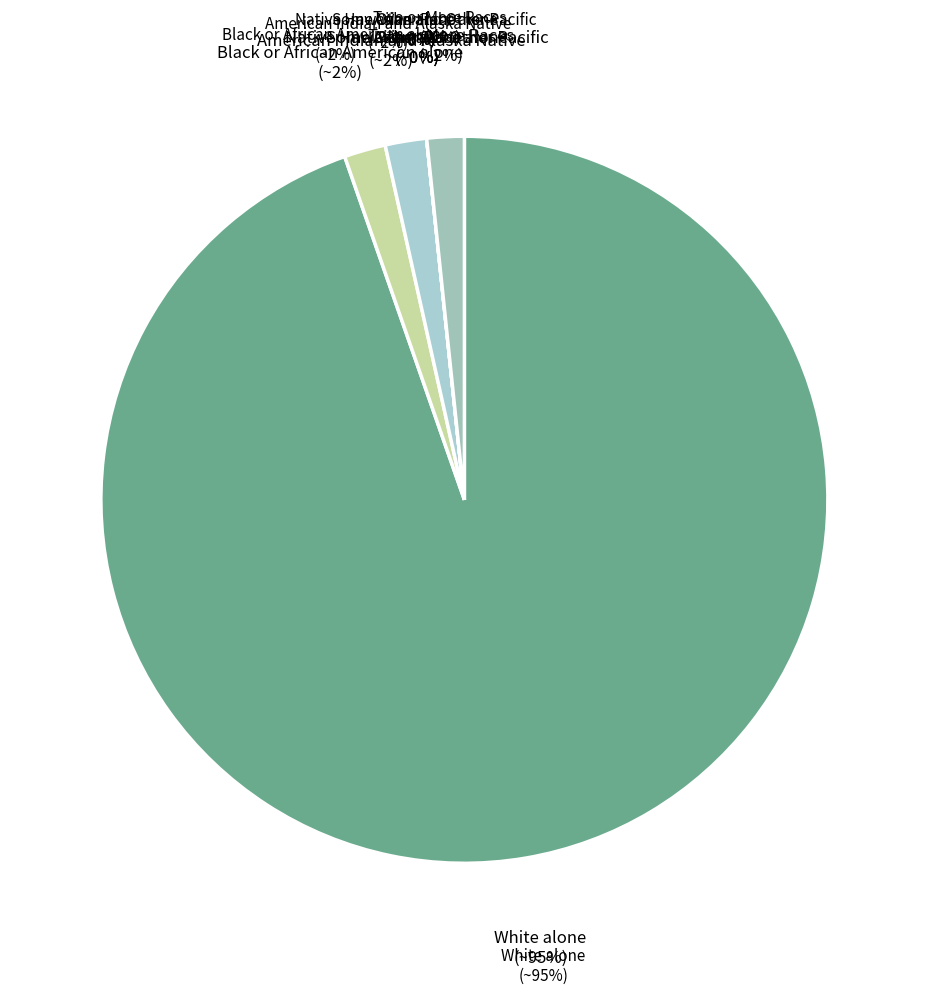

What is the change in value from Black or African American alone to Two or More Races?

-1